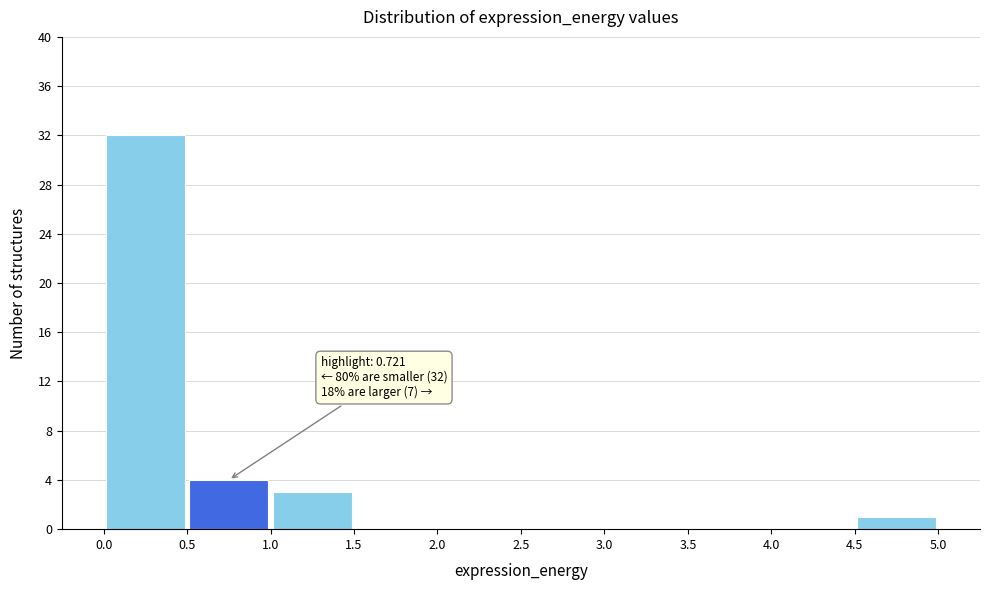

Which range on the x-axis has the tallest bar?

0.0 to 0.5